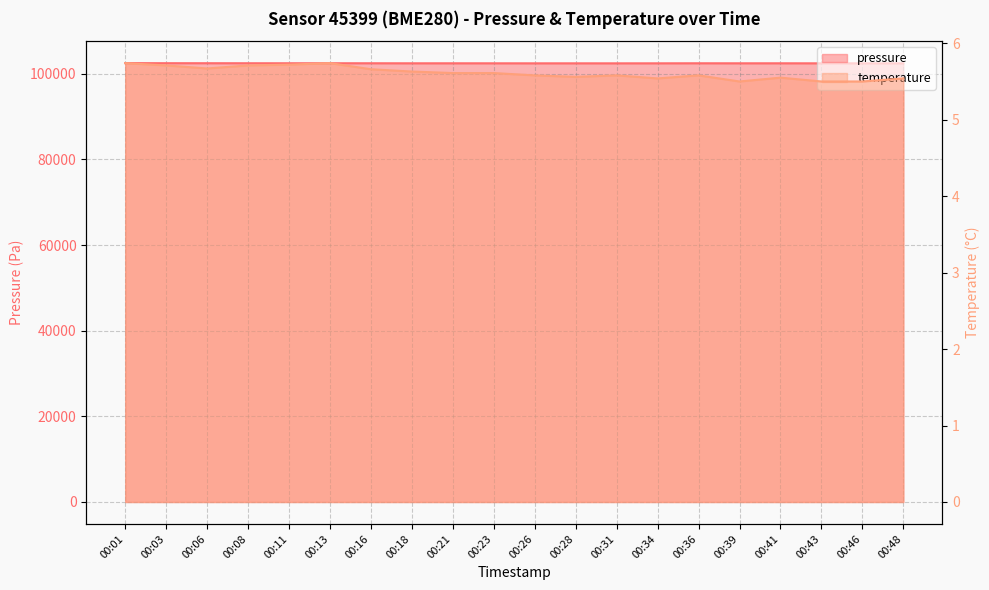

What is the minimum value shown in the chart?

5.5